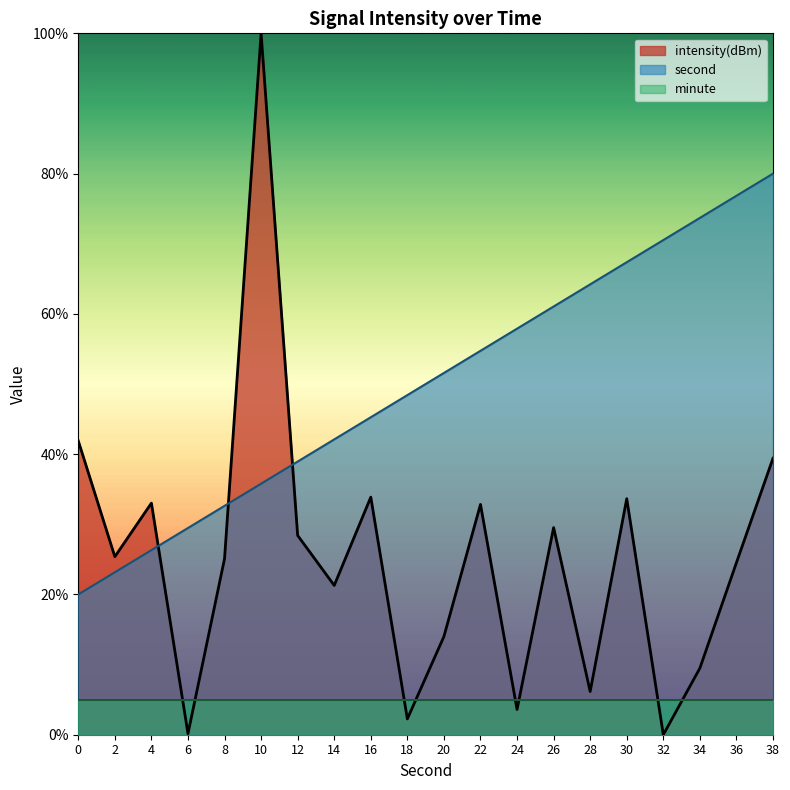

Which series has the widest spread of values?

intensity(dBm)